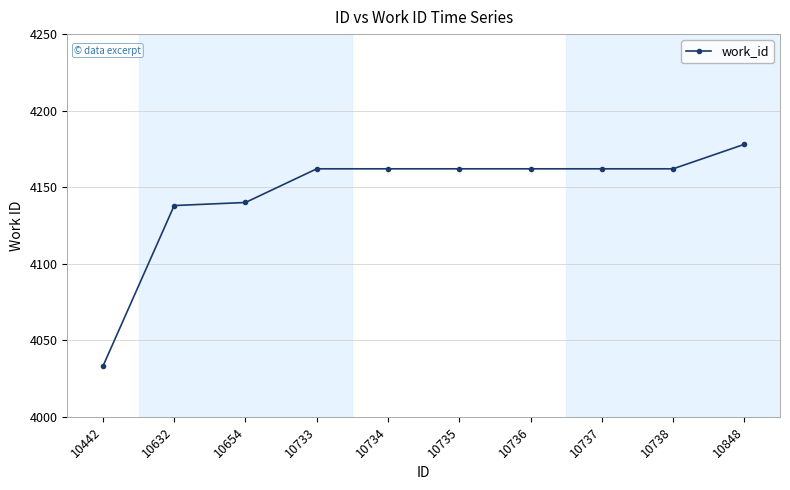

What is the difference between the maximum and minimum values?

145